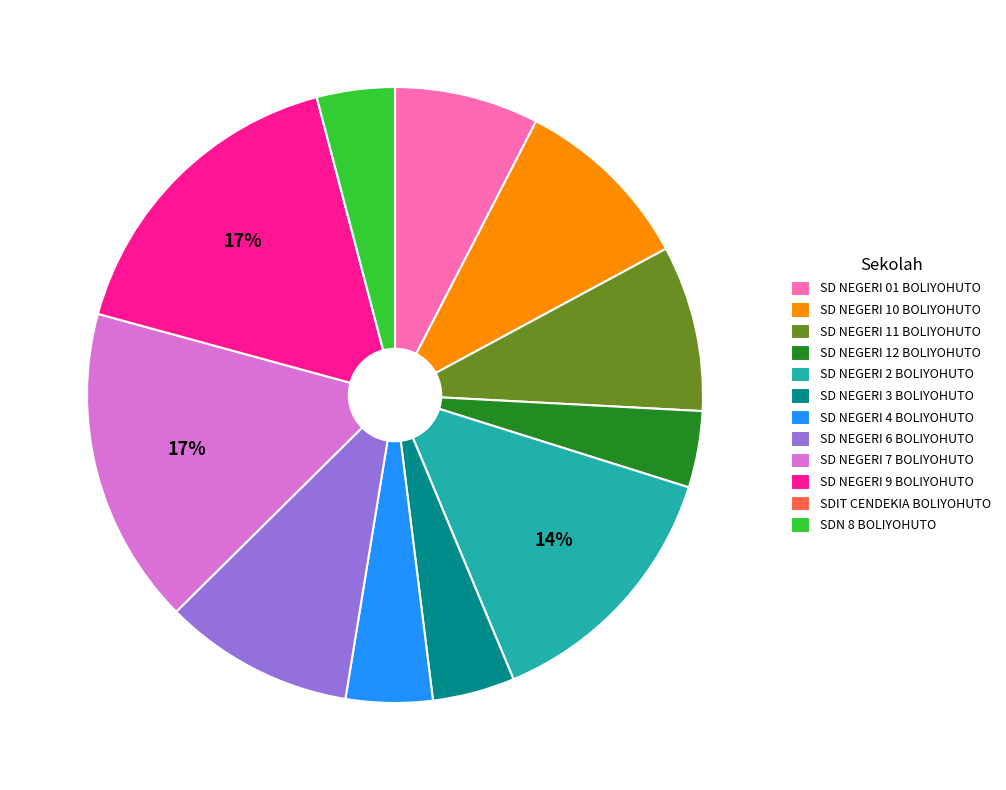

The SD NEGERI 11 BOLIYOHUTO slice represents 9% of the pie. True or false?

True